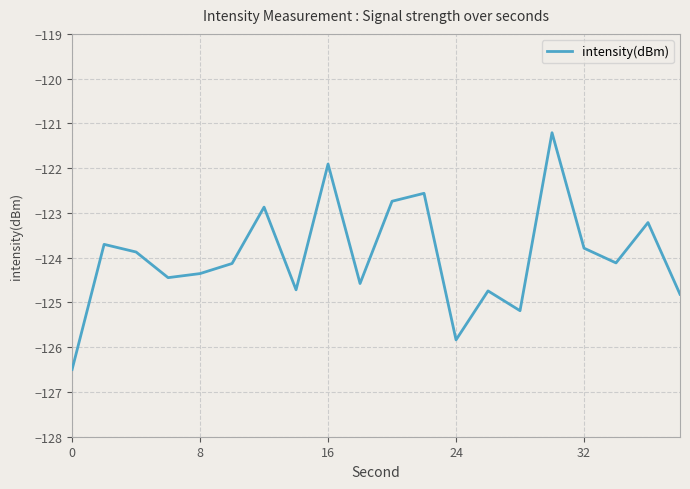

What is the difference between the maximum and minimum values?

5.3